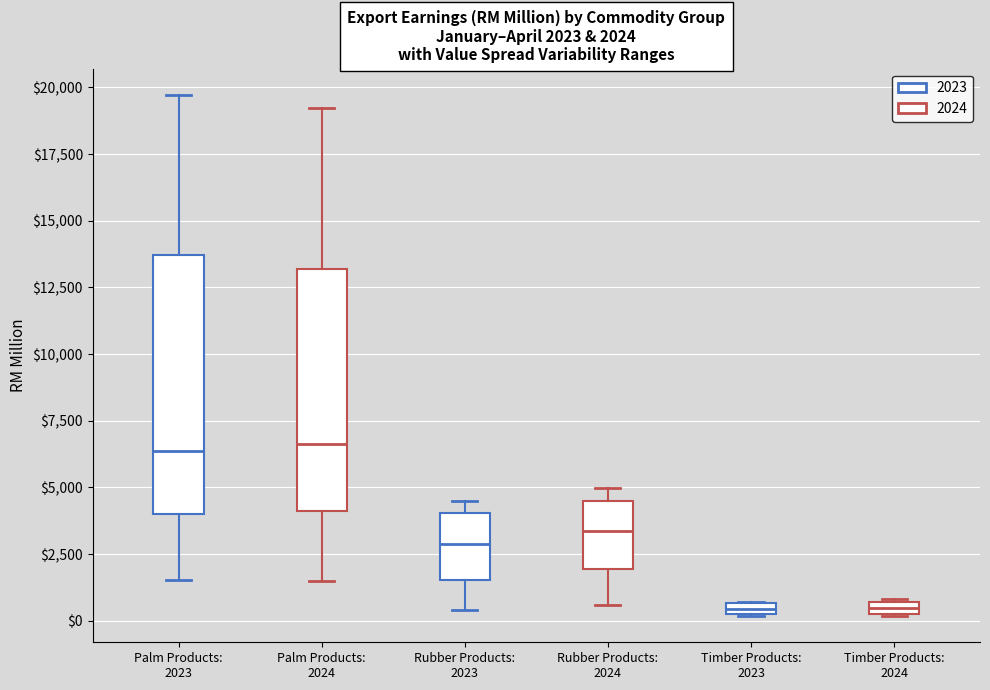

Comparing the boxes themselves (not the whiskers), which one is the tallest?

Palm Products: 2023